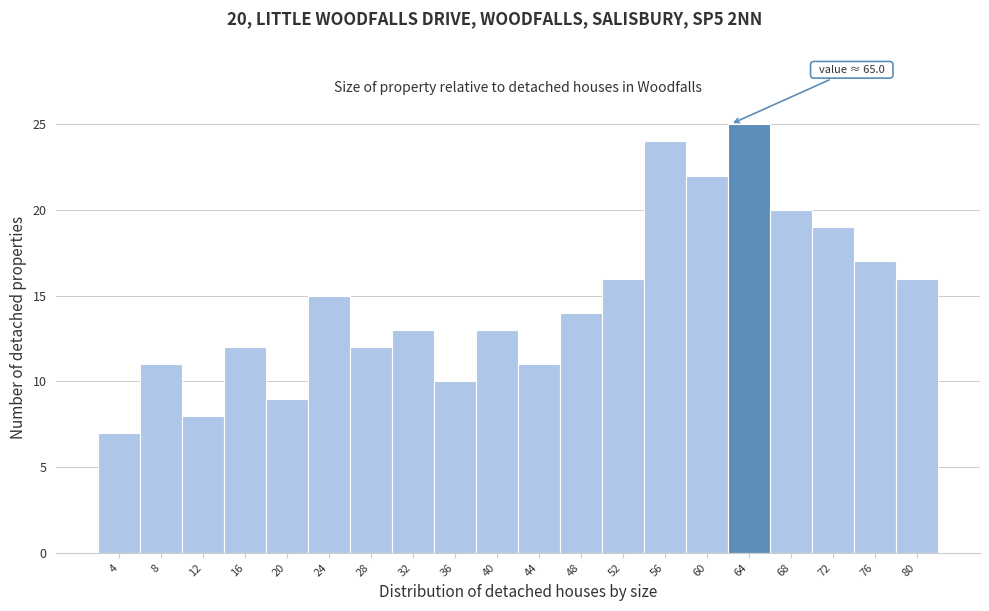

Reading left to right, transcribe all the data shown in this chart.

4=7	8=11	12=8	16=12	20=9	24=15	28=12	32=13	36=10	40=13	44=11	48=14	52=16	56=24	60=22	64=25	68=20	72=19	76=17	80=16